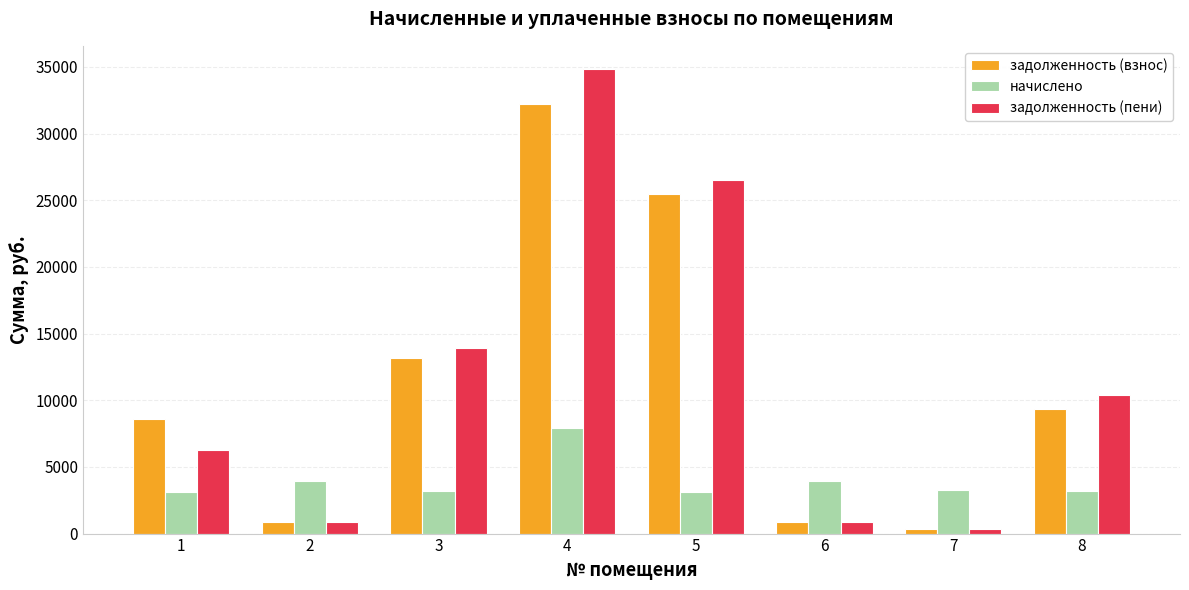

What is the difference between the задолженность (взнос) values at 3 and 2?

12288.7